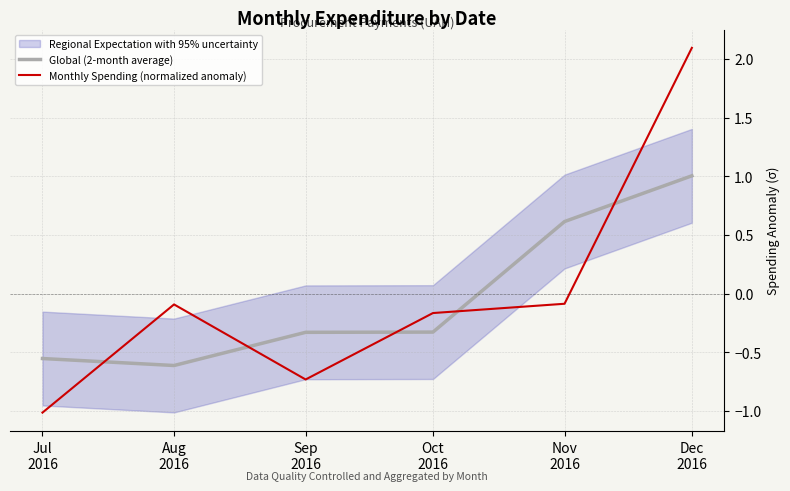

How many values in the Monthly Spending (normalized anomaly) series are below 0?

5